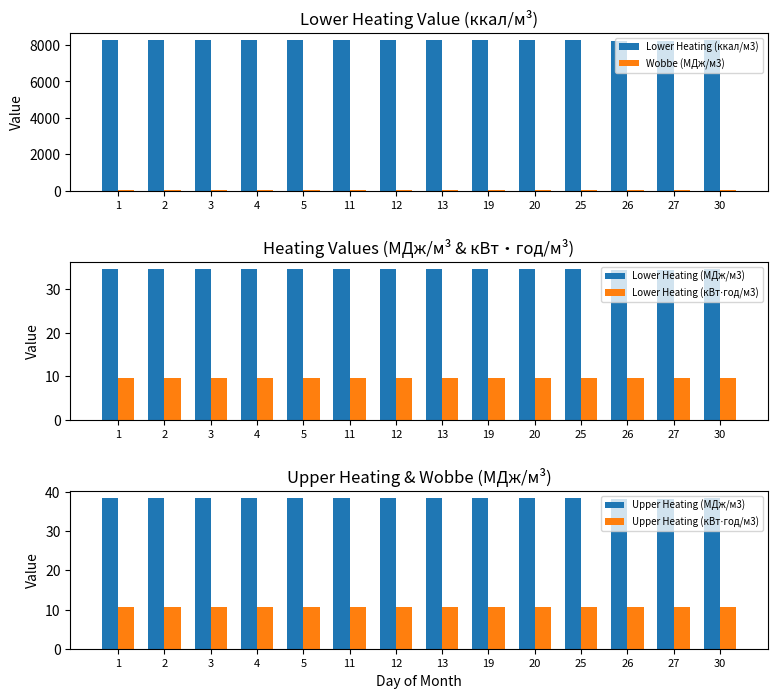

Reading left to right, what are all the values shown in this chart?

Lower Heating (ккал/м3): 8266.3	8266.3	8266.3	8266.3	8266.3	8259.3	8259.3	8259.3	8256.9	8256.9	8256.9	8213.9	8213.9	8261.4
Wobbe (МДж/м3): 49.9	49.9	49.9	49.9	49.9	49.9	49.9	49.9	49.9	49.9	49.9	49.8	49.8	49.2
Lower Heating (МДж/м3): 34.6	34.6	34.6	34.6	34.6	34.6	34.6	34.6	34.6	34.6	34.6	34.4	34.4	34.6
Lower Heating (кВт⋅год/м3): 9.6	9.6	9.6	9.6	9.6	9.6	9.6	9.6	9.6	9.6	9.6	9.6	9.6	9.6
Upper Heating (МДж/м3): 38.4	38.4	38.4	38.4	38.4	38.3	38.3	38.3	38.3	38.3	38.3	38.1	38.1	38.3
Upper Heating (кВт⋅год/м3): 10.7	10.7	10.7	10.7	10.7	10.6	10.6	10.6	10.6	10.6	10.6	10.6	10.6	10.6